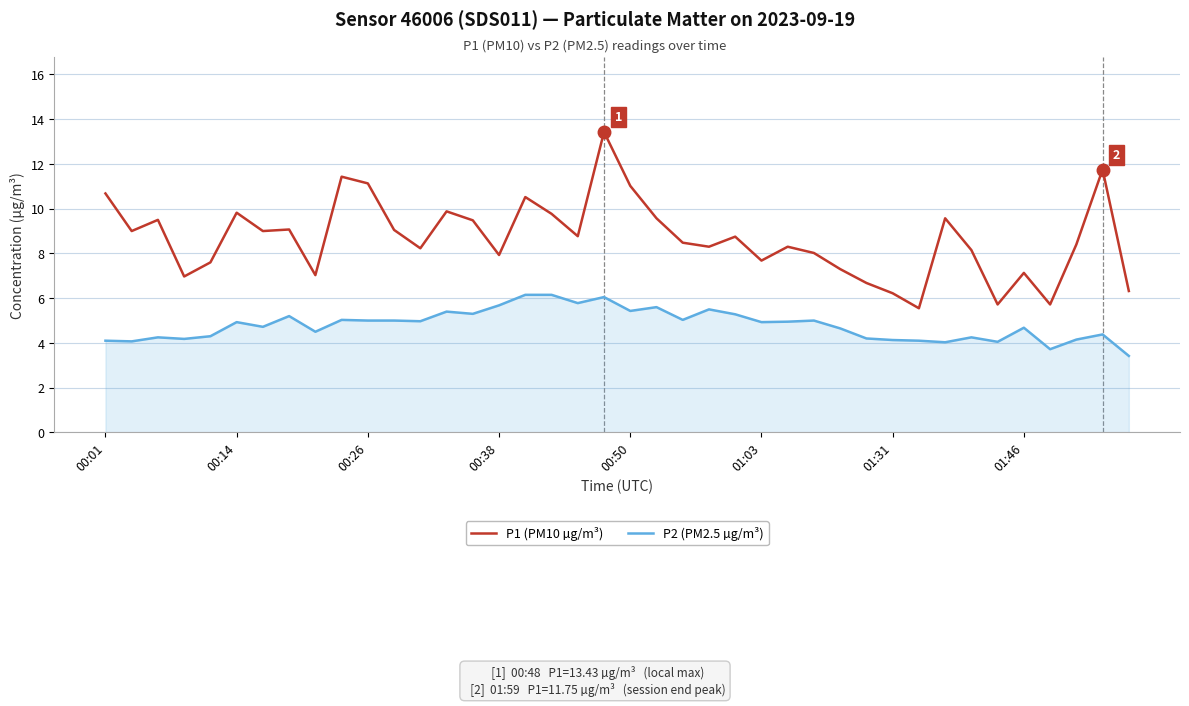

What is the maximum value shown in the chart?

13.4